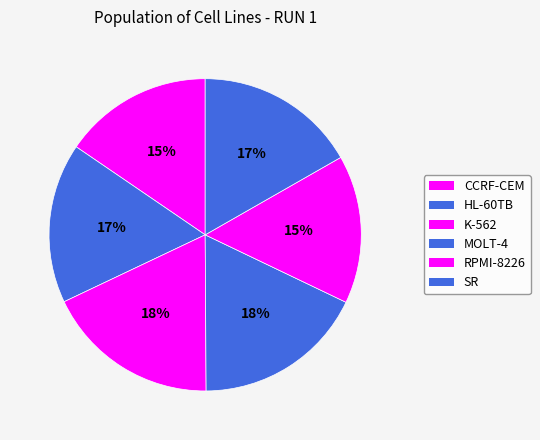

The RPMI-8226 slice represents 15% of the pie. True or false?

True